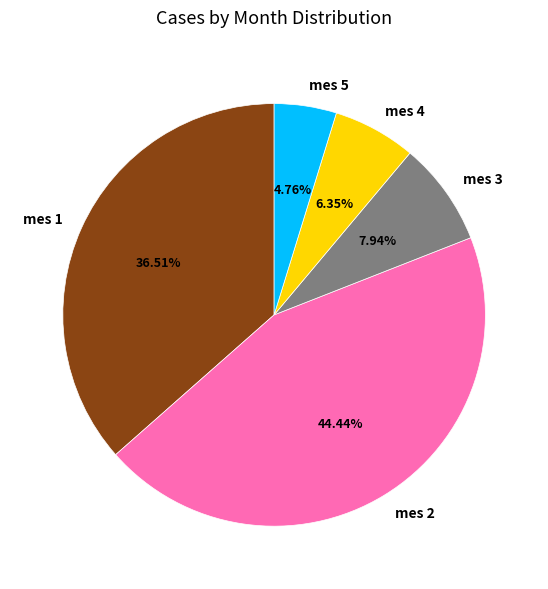

To the nearest percent, what is the average slice percentage?

20%